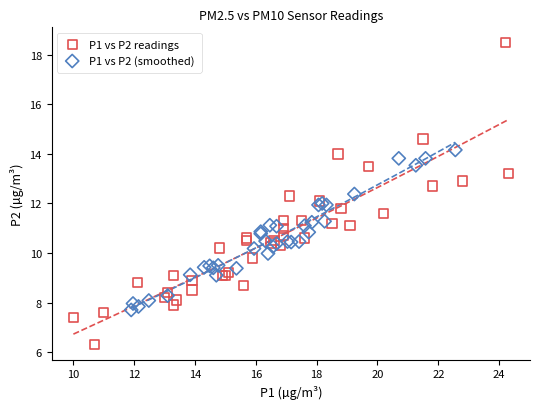

Which series contains the lowest Y value?

P1 vs P2 readings